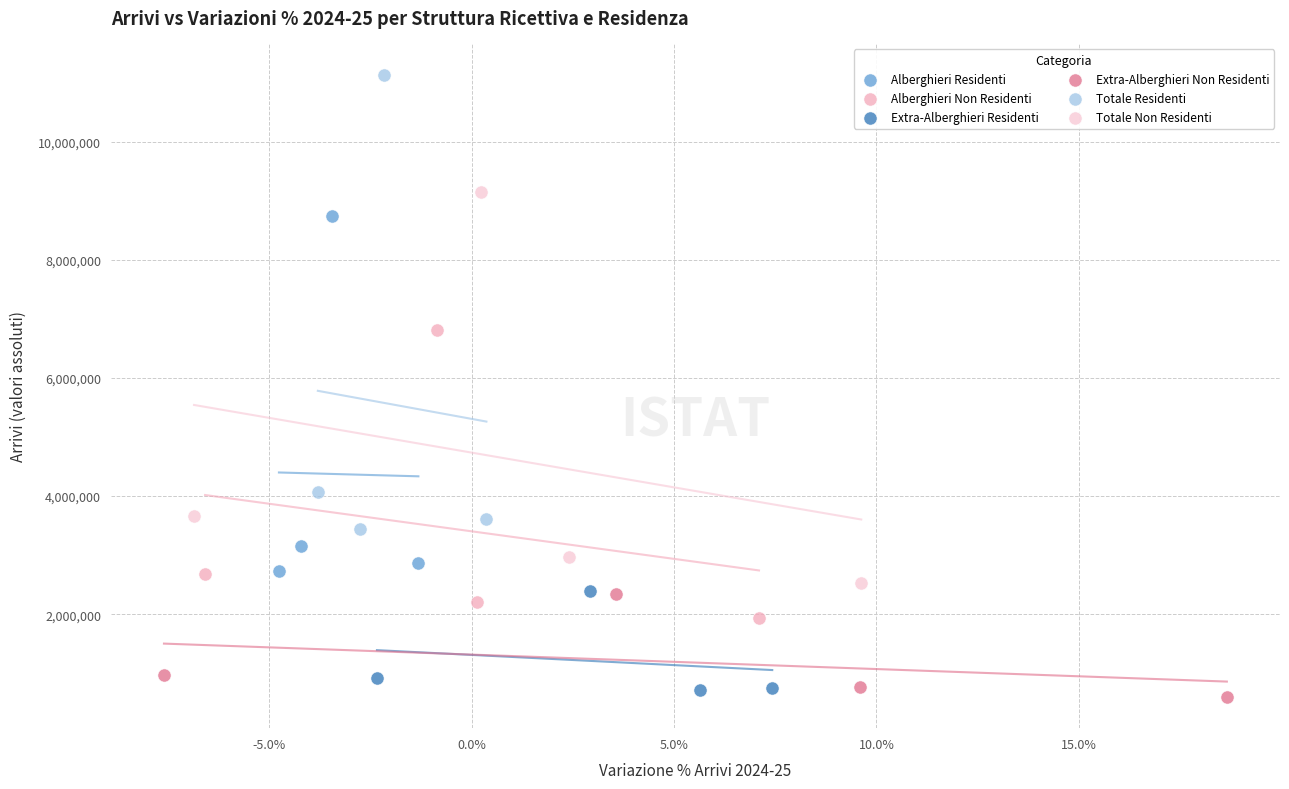

Which series contains the highest Y value?

Totale Residenti